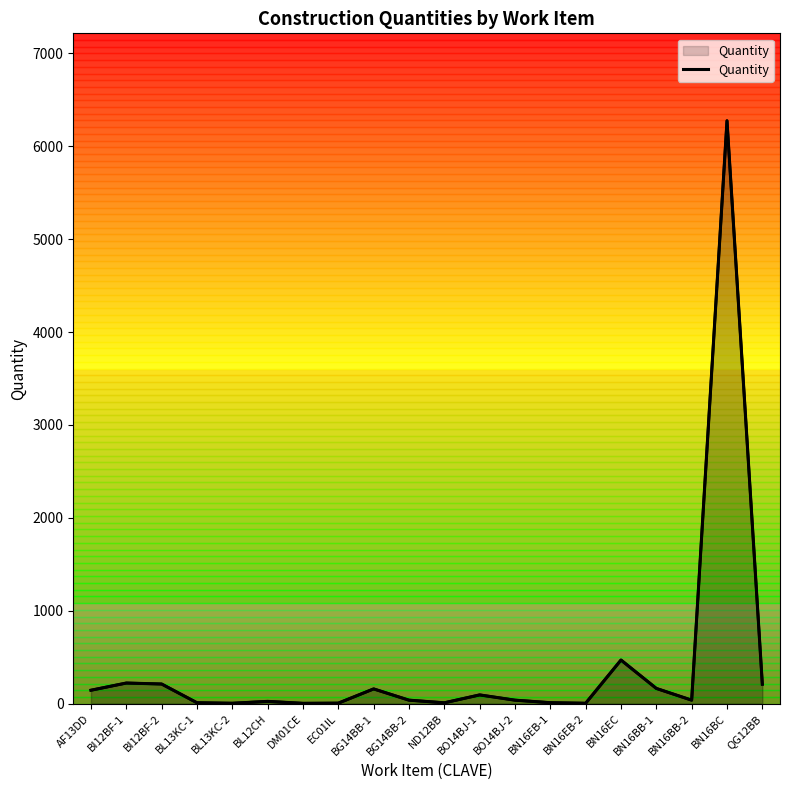

At which label does the data first exceed 38?

AF13DD